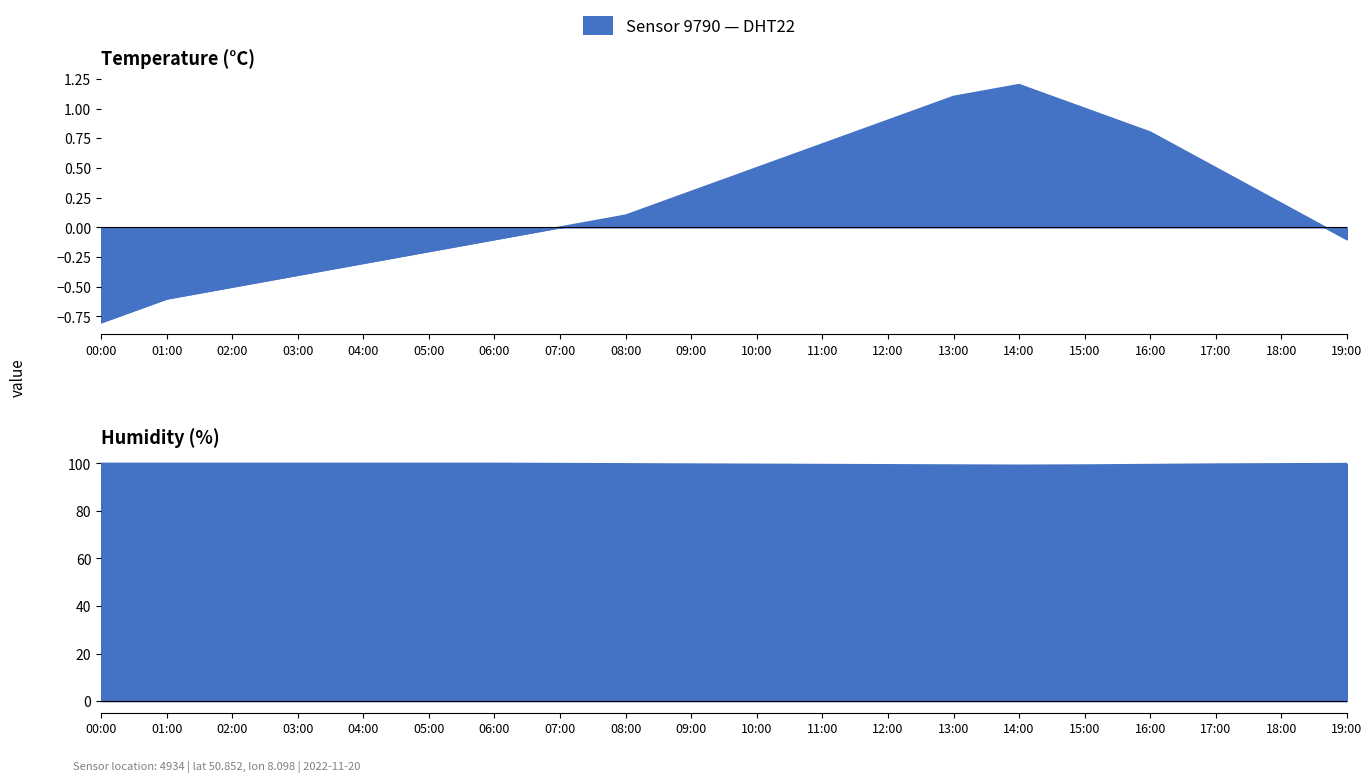

How many categories are shown in the chart?

20